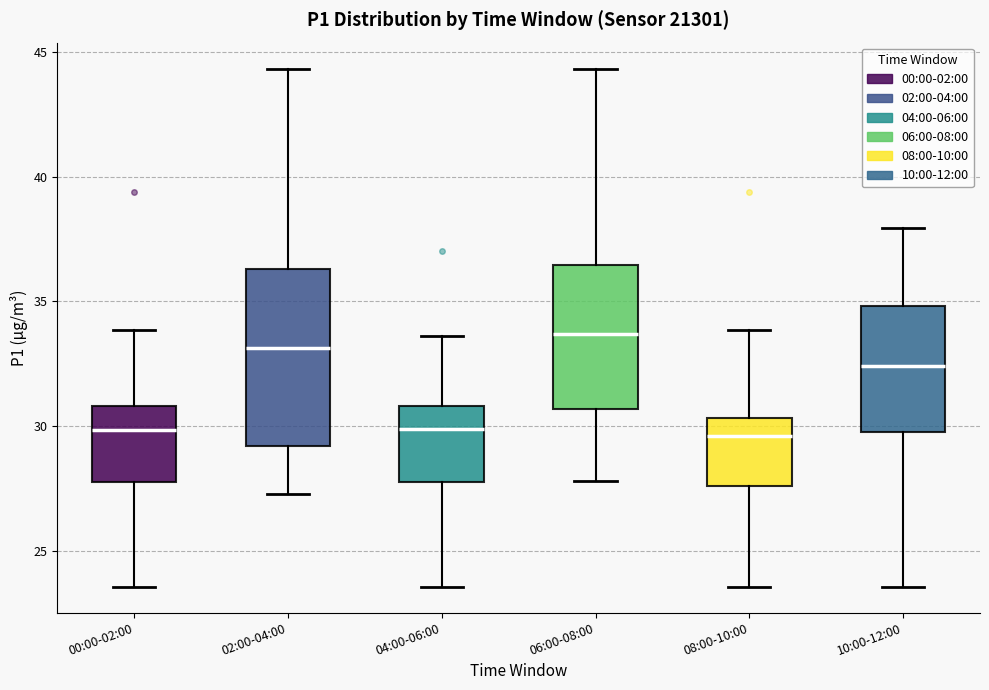

Which box is the tallest, from its lower edge to its upper edge?

02:00-04:00